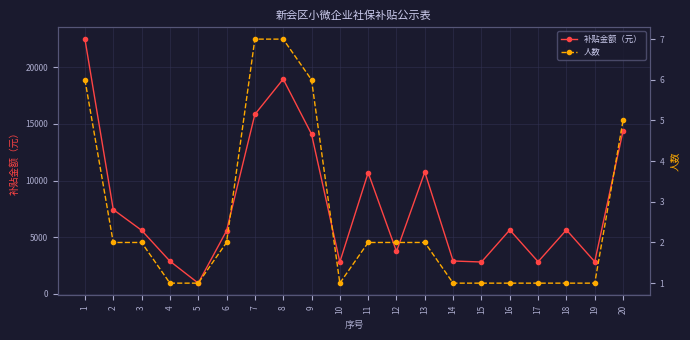

How many data points in 补贴金额（元） are less than 5635?

10